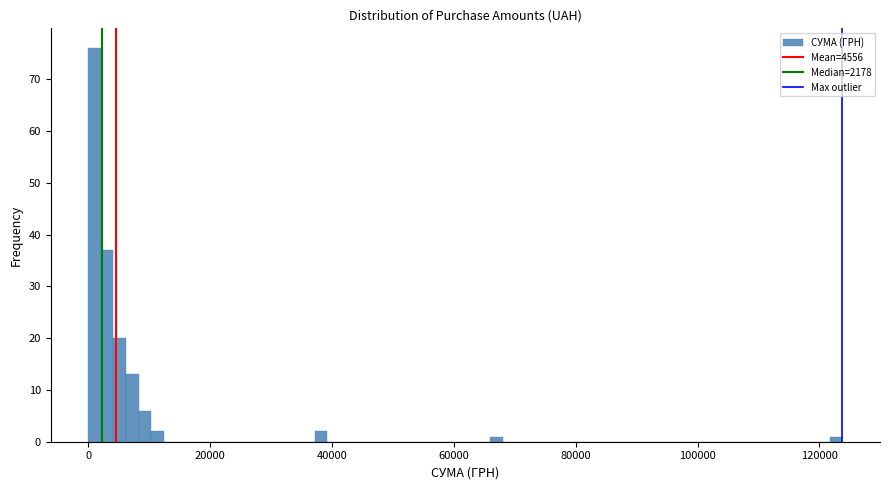

Read against the x-axis, roughly where is the centre of the tallest bar?

2000